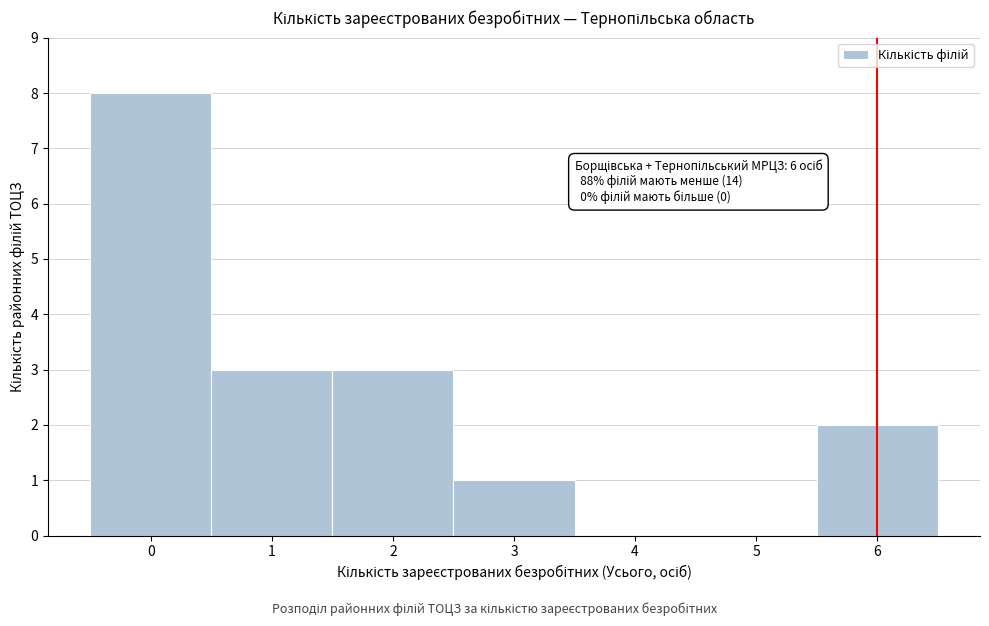

Which range on the x-axis has the tallest bar?

-0.5 to 0.5